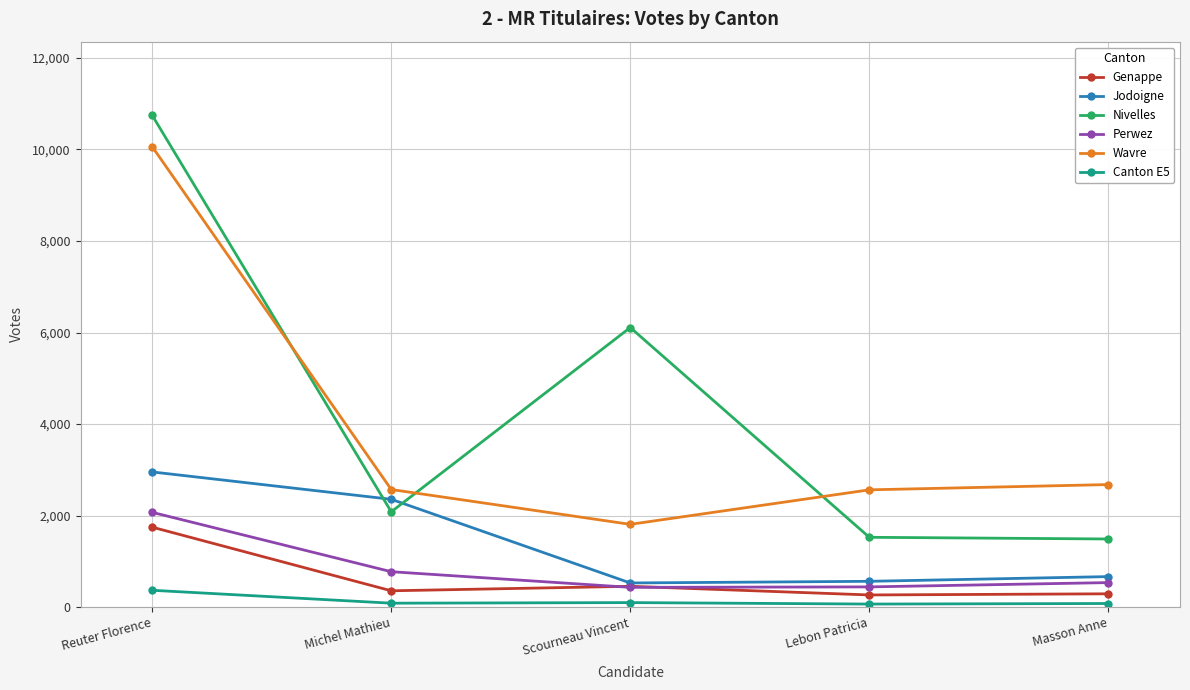

True or false: Wavre and Perwez cross at least once.

False